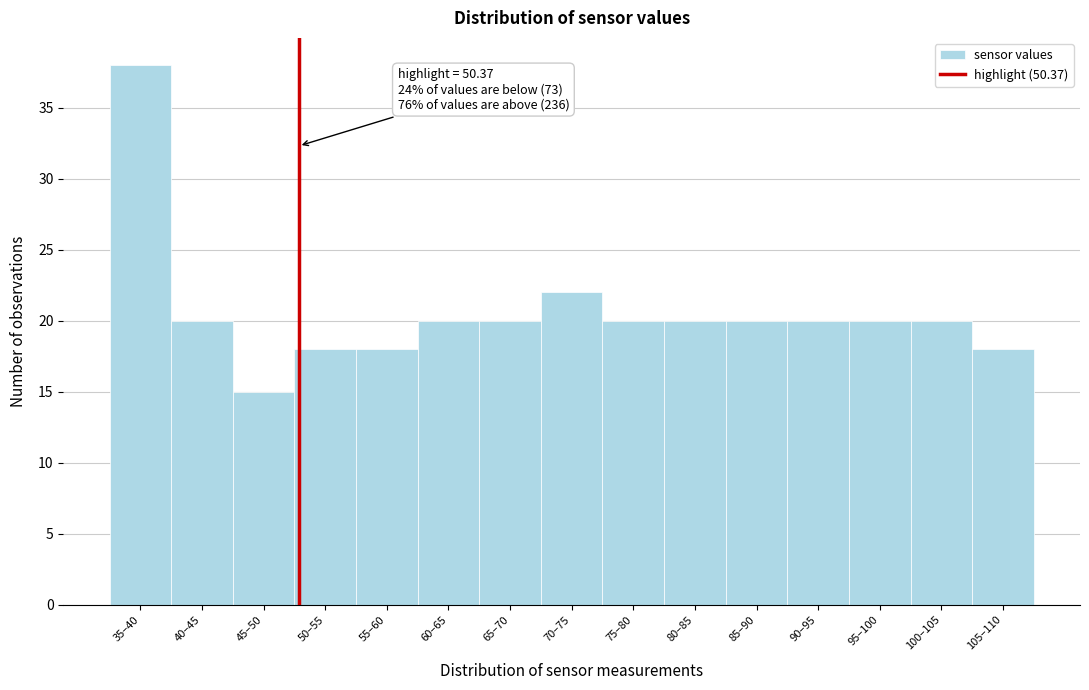

Reading left to right, list all the values displayed in this chart.

35–40=38	40–45=20	45–50=15	50–55=18	55–60=18	60–65=20	65–70=20	70–75=22	75–80=20	80–85=20	85–90=20	90–95=20	95–100=20	100–105=20	105–110=18